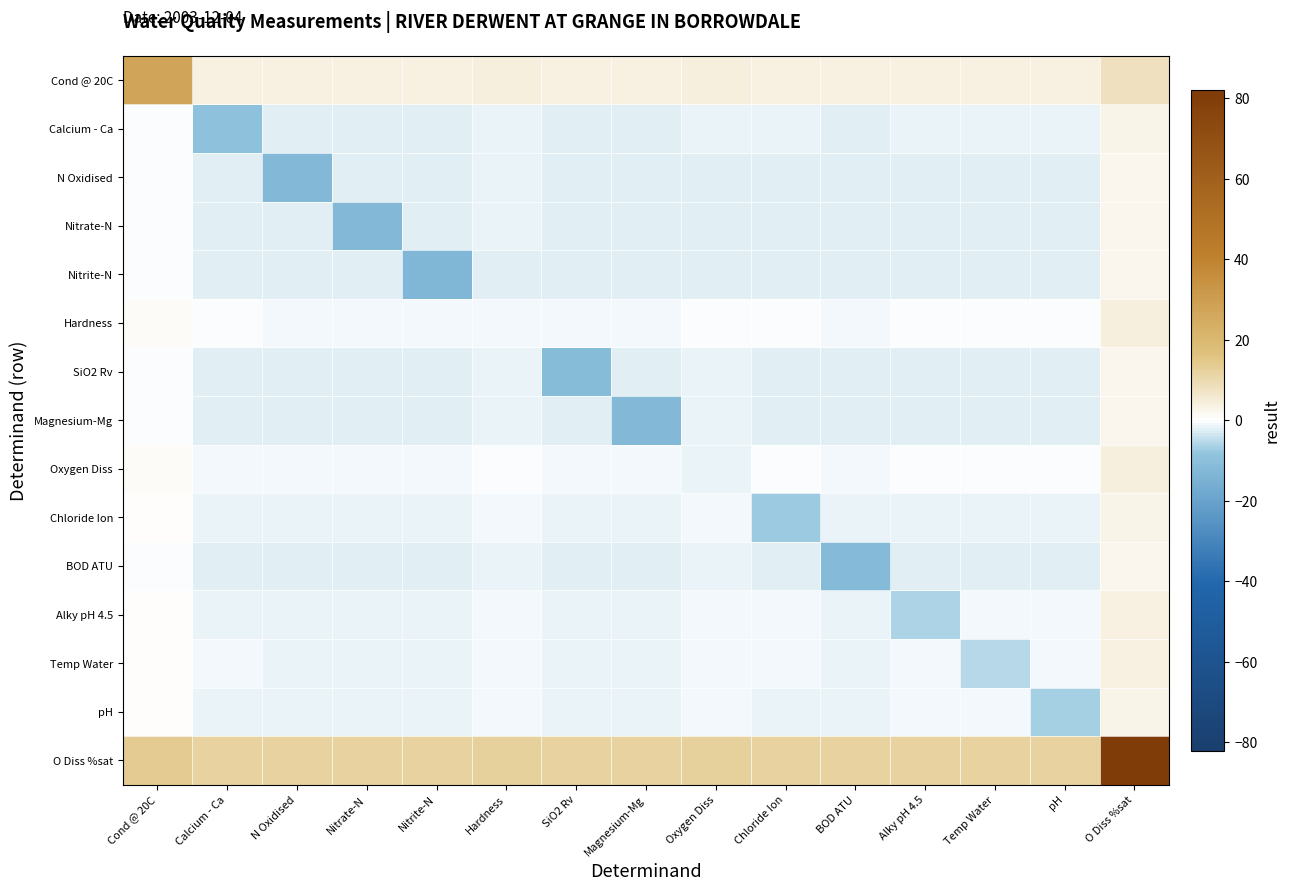

Between Hardness and Nitrite-N, which is larger?

Hardness